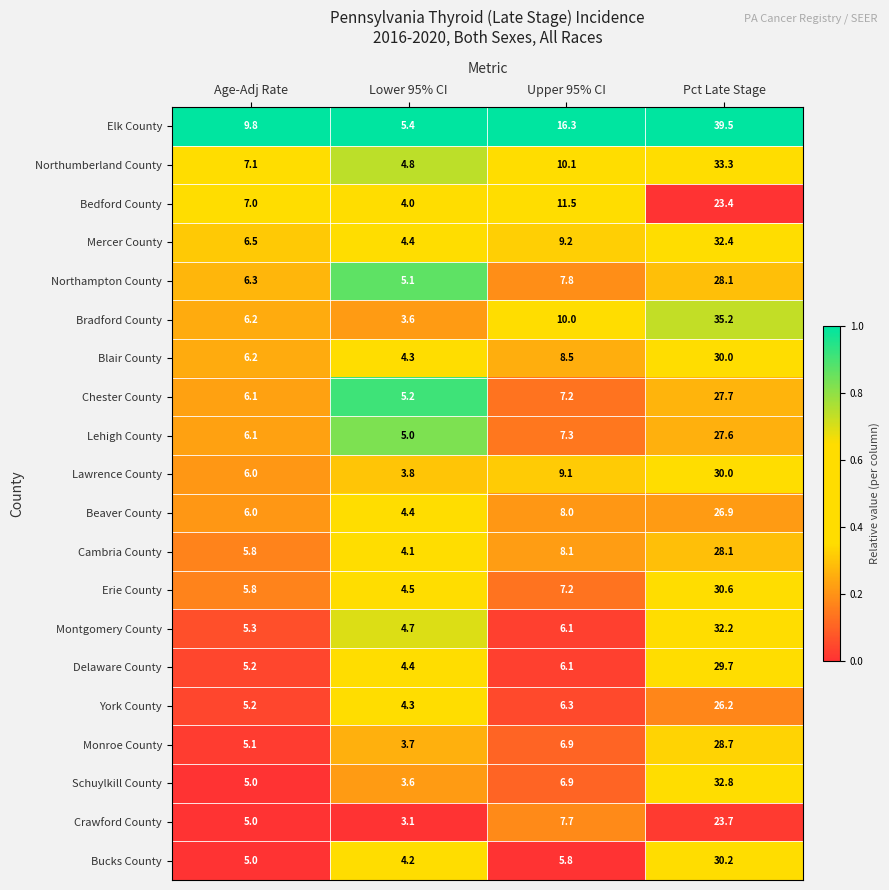

What is the sum of the Chester County values at Lower 95% CI and Pct Late Stage?

32.9